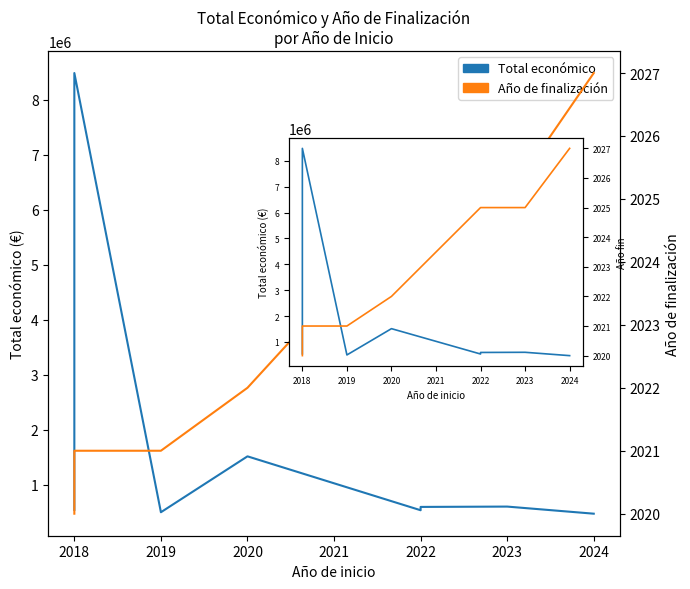

At how many categories does at least one series exceed 2807170?

2